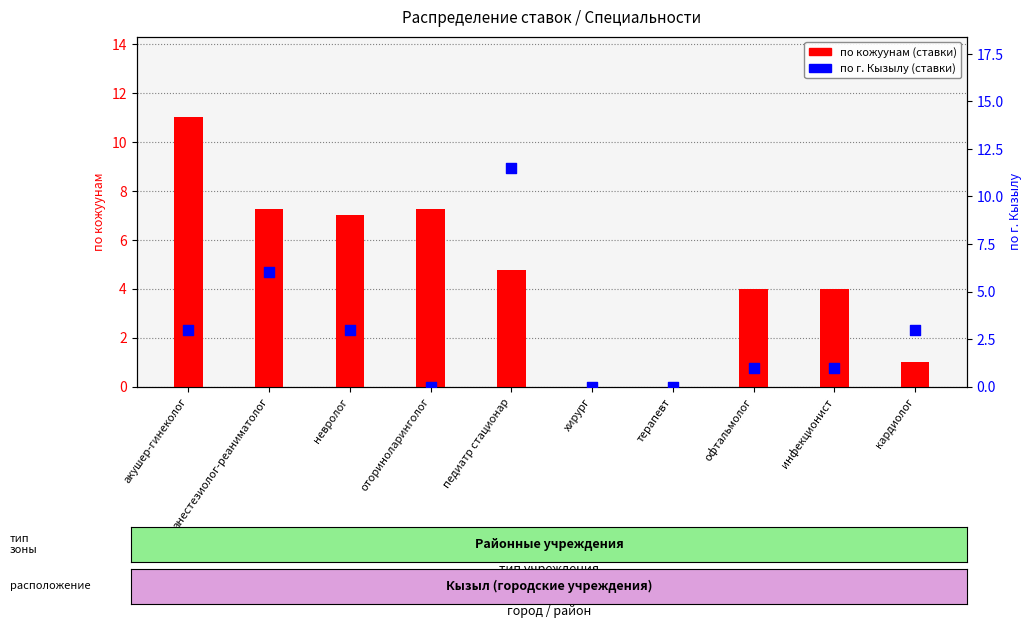

Is the value of по г. Кызылу at оториноларинголог greater than the value of по кожуунам at оториноларинголог?

No